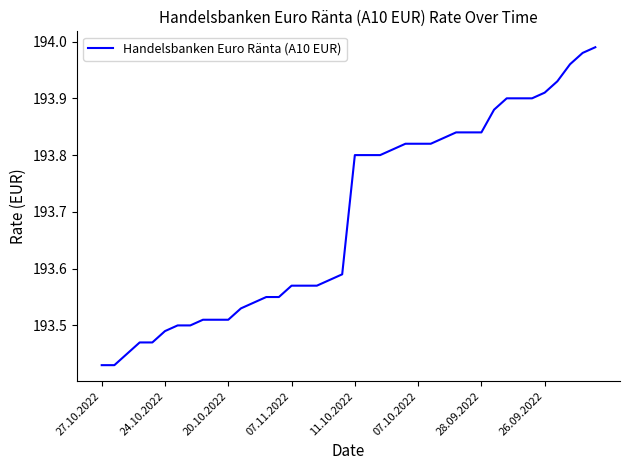

What is the difference between the maximum and minimum values?

0.6